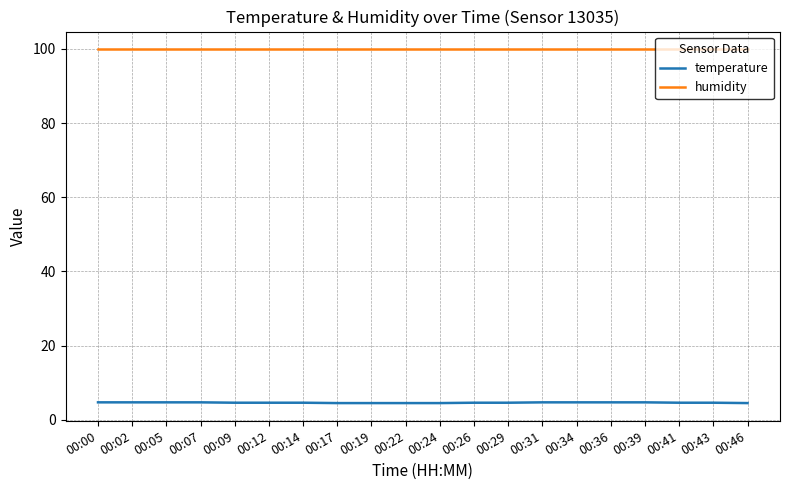

The value of temperature at 00:29 is 4.6. True or false?

True